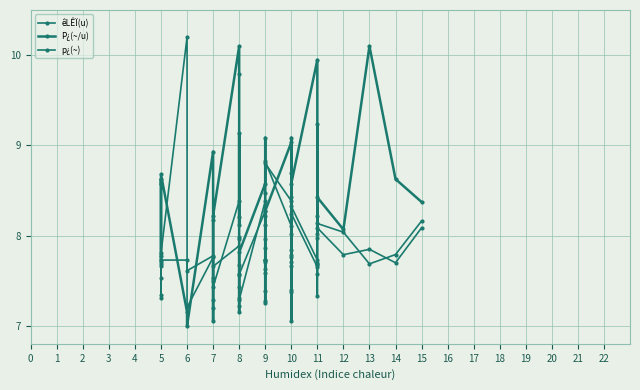

What is the value of the p¿(~) point at the 20th from the left?

7.7